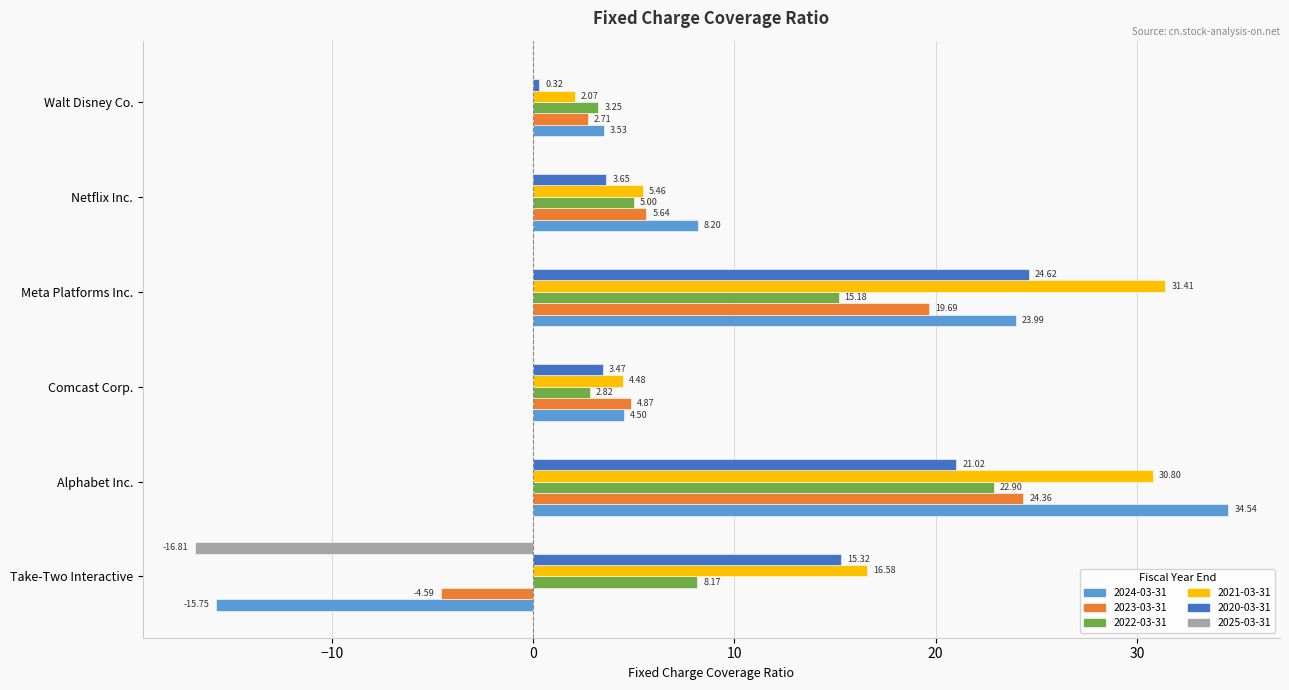

Between Take-Two Interactive and Alphabet Inc., which series saw the biggest shift?

2024-03-31